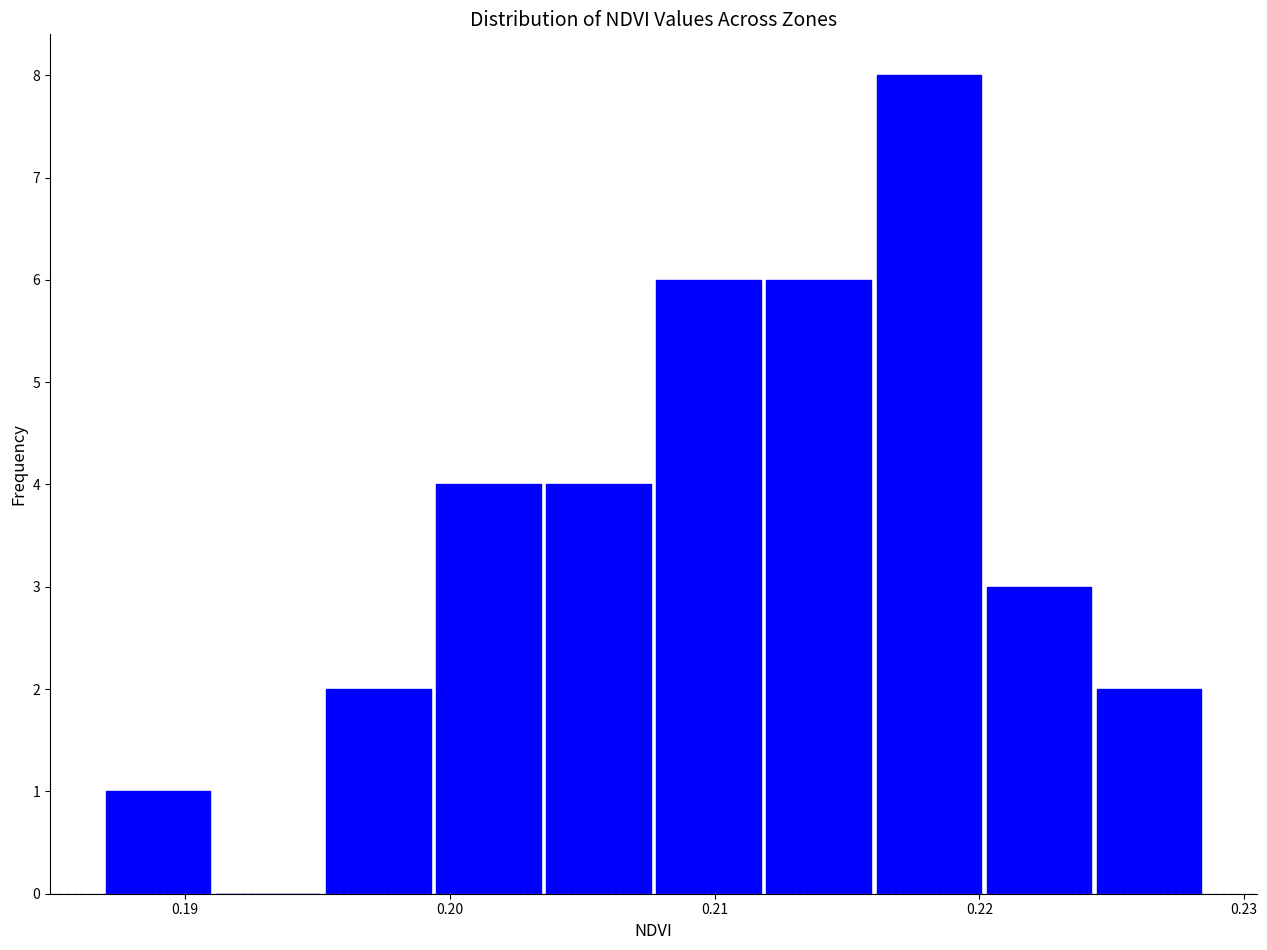

What is the height of the bar covering 0.204 to 0.208 on the x-axis? Neither the bar edges nor the heights are printed on the chart, so give them approximately, as read against the axes.

4